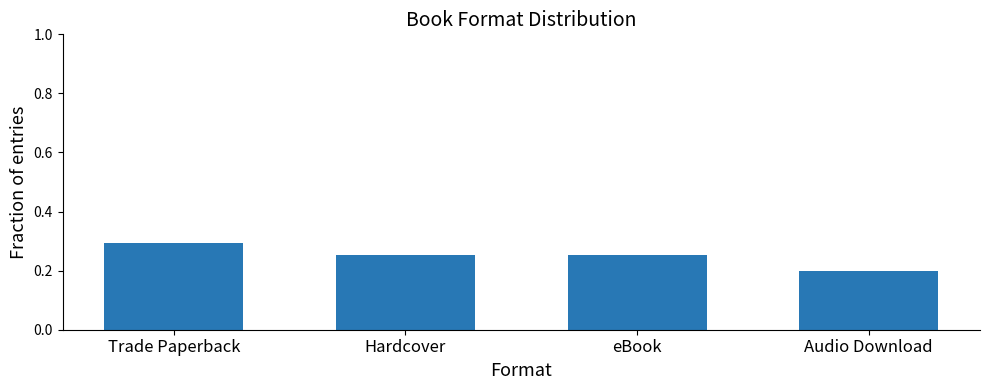

Which has a higher value, Audio Download or eBook?

eBook